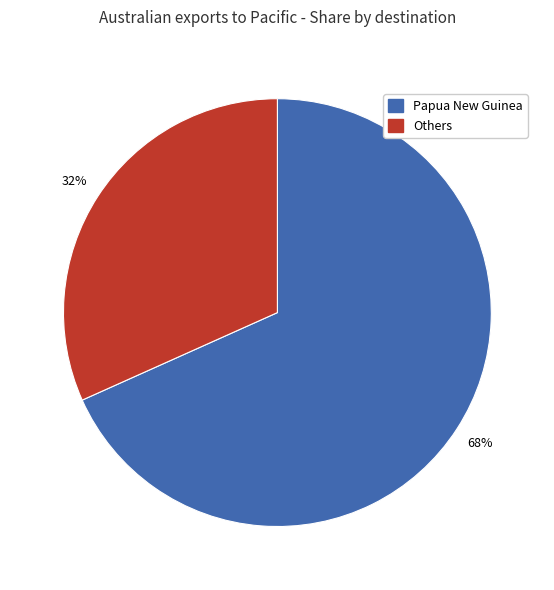

To the nearest percent, what is the average slice percentage?

50%